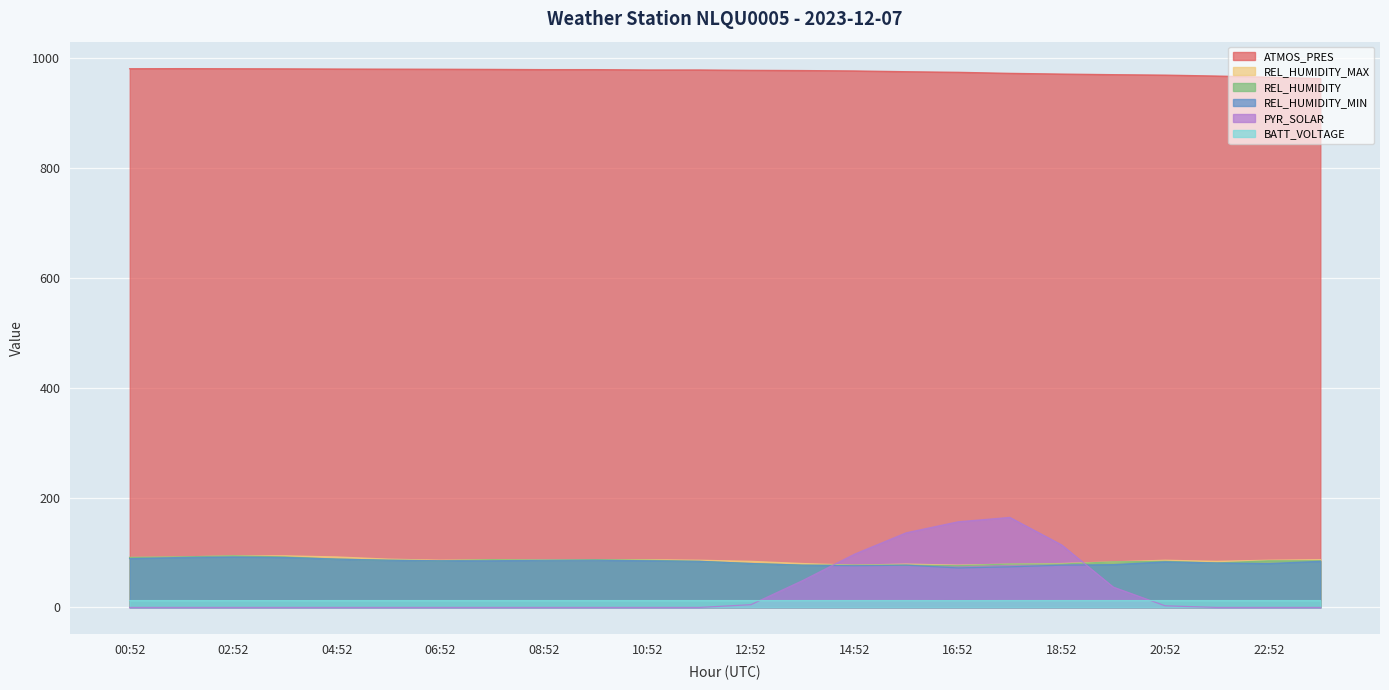

What is the label of the 13th point from the left?

12:52